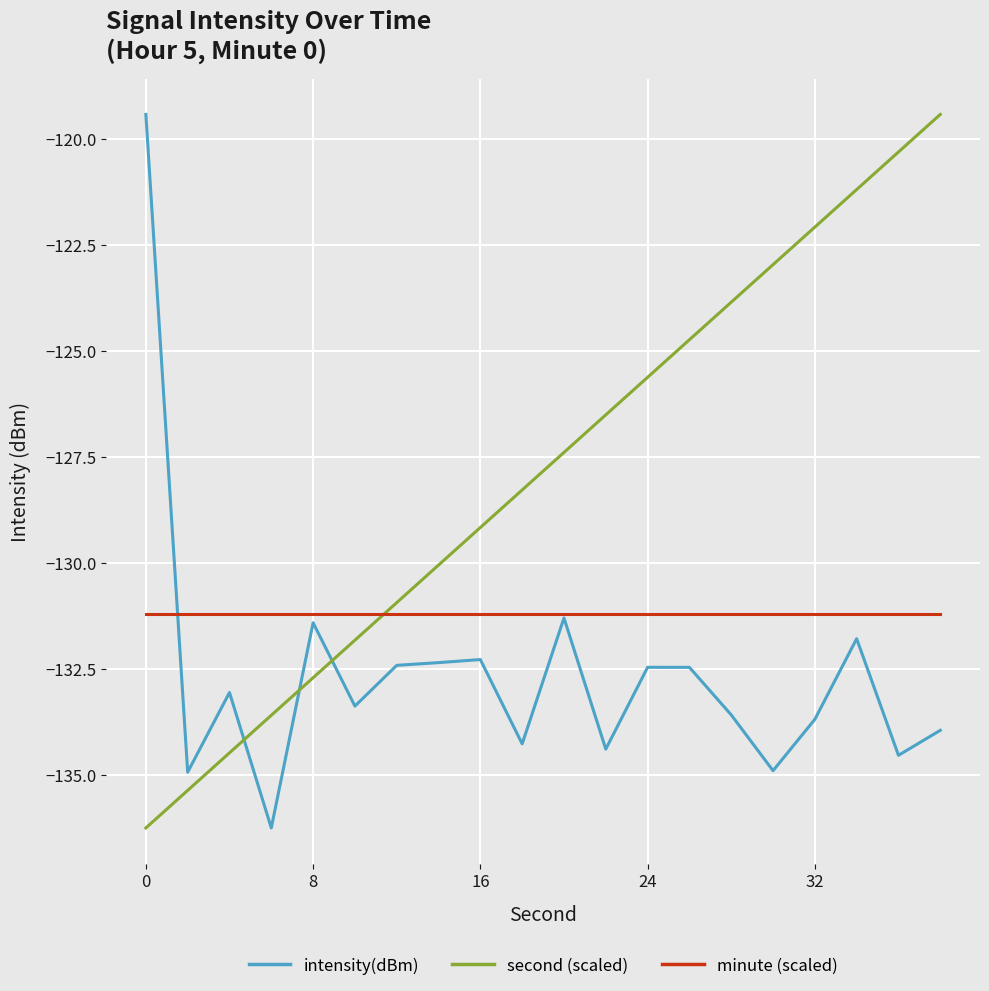

True or false: intensity(dBm) and second (scaled) intersect in this chart.

True